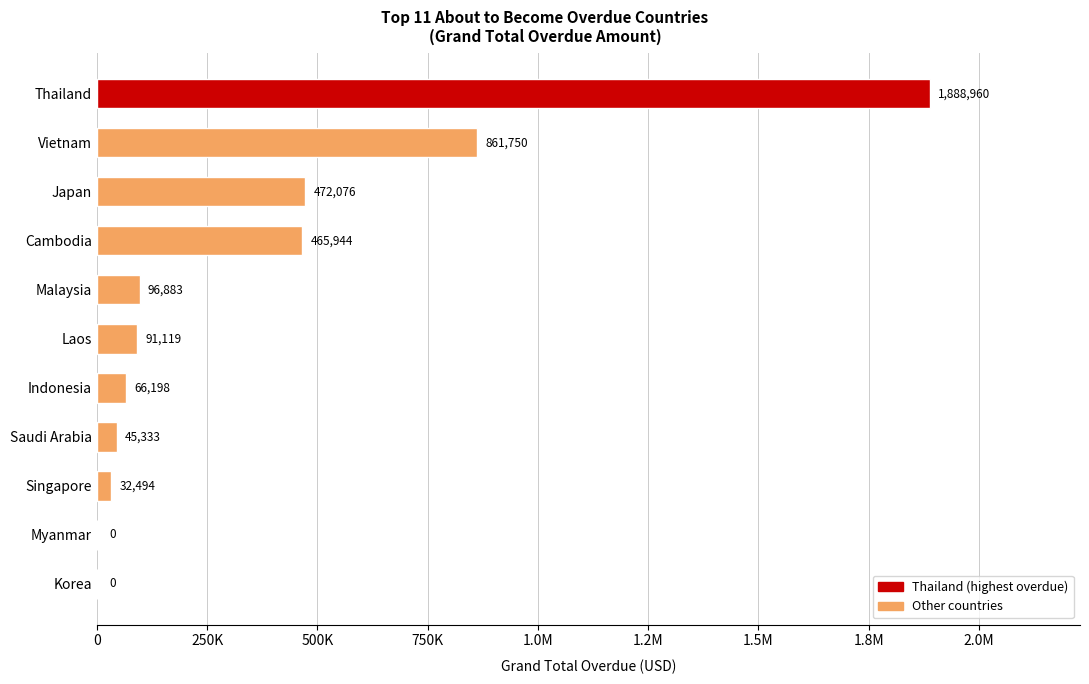

Are the bars horizontal?

Yes